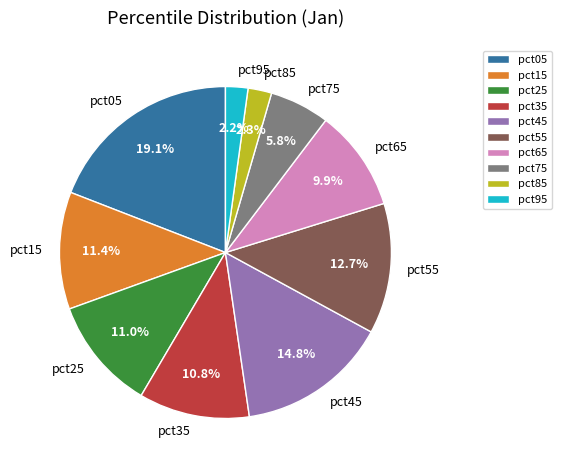

Does any single category account for the majority?

No